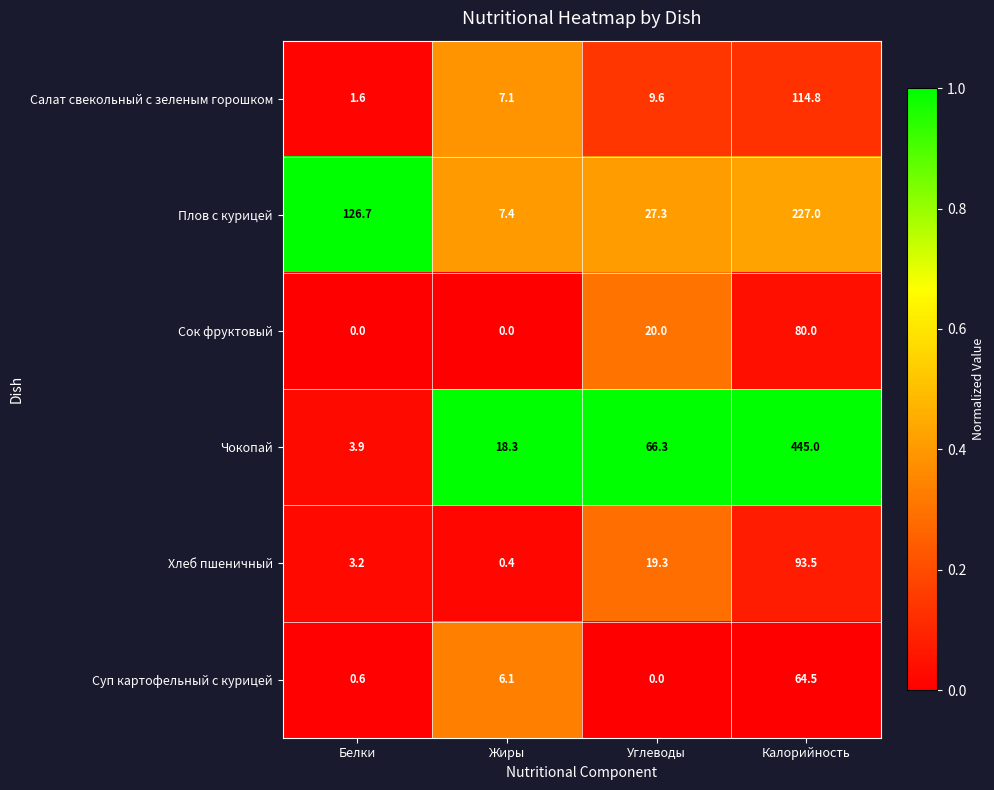

Which series has the largest range (max minus min)?

Чокопай